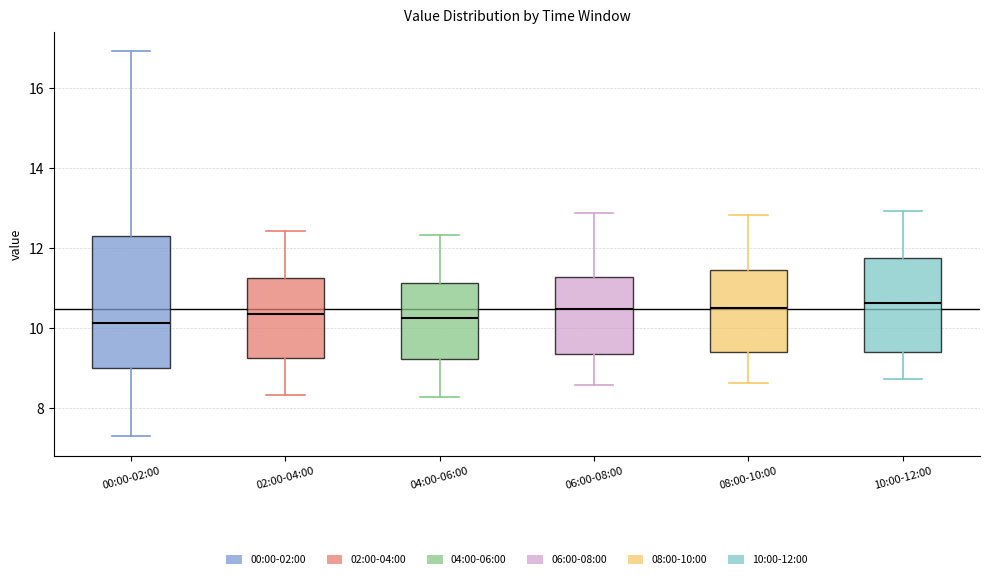

Reading left to right, read every box against the y-axis: the position of its median line, the range the box covers, and the ends of its whiskers. The values are not printed on the chart, so give them approximately, as read against the axis.

00:00-02:00: median 10.2, box 9.0 to 12.4, whiskers 7.4 to 17.0
02:00-04:00: median 10.4, box 9.2 to 11.2, whiskers 8.4 to 12.4
04:00-06:00: median 10.2, box 9.2 to 11.2, whiskers 8.2 to 12.4
06:00-08:00: median 10.4, box 9.4 to 11.2, whiskers 8.6 to 12.8
08:00-10:00: median 10.6, box 9.4 to 11.4, whiskers 8.6 to 12.8
10:00-12:00: median 10.6, box 9.4 to 11.8, whiskers 8.8 to 13.0